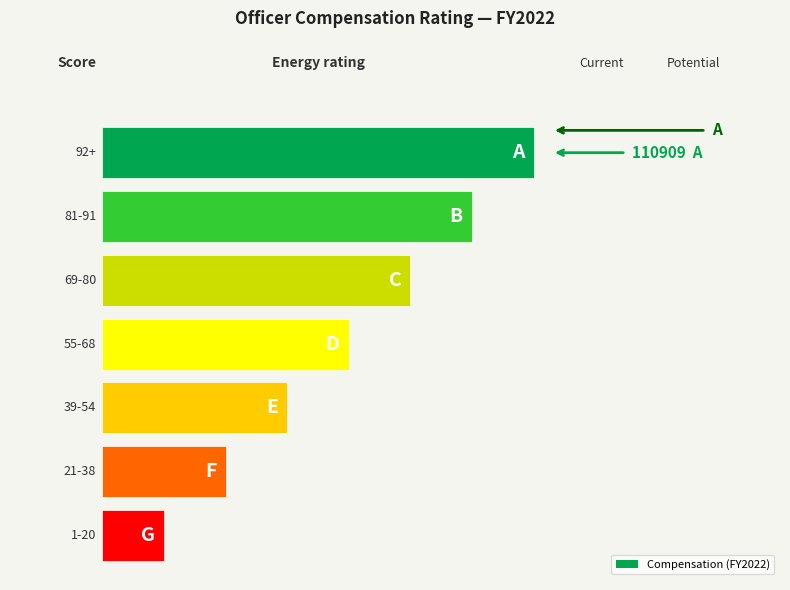

Are the bars grouped side by side (vs. stacked)?

No